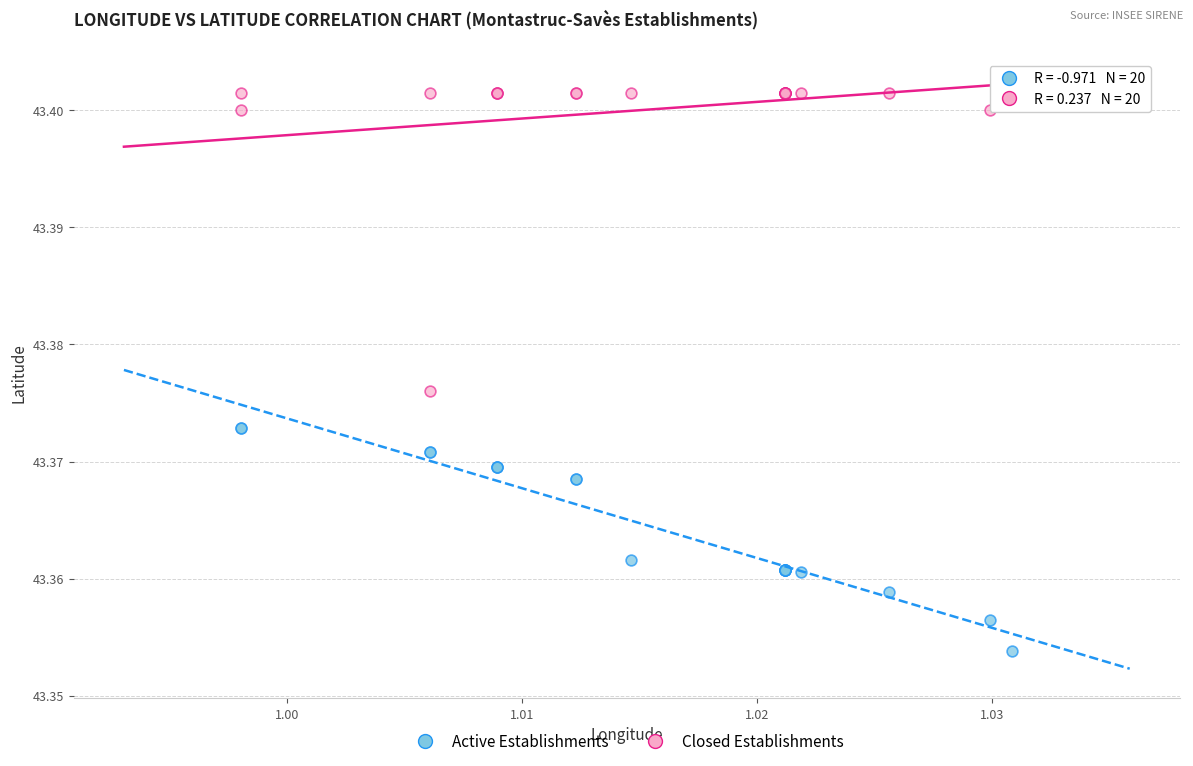

Which series reaches the minimum Y coordinate?

Active Establishments